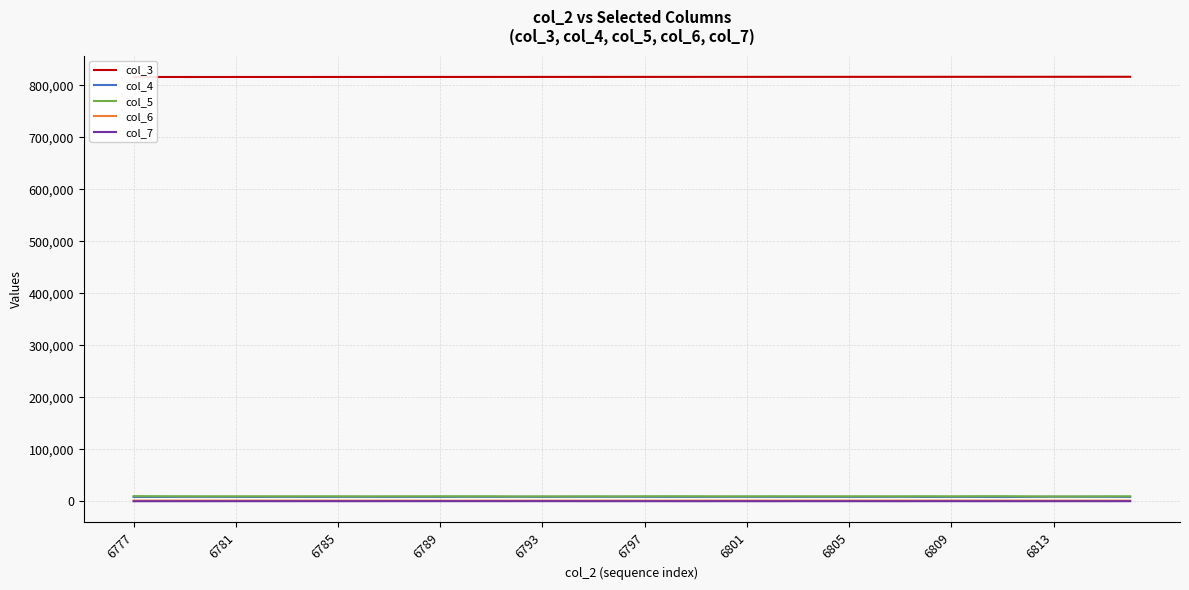

True or false: col_7 and col_5 intersect in this chart.

False